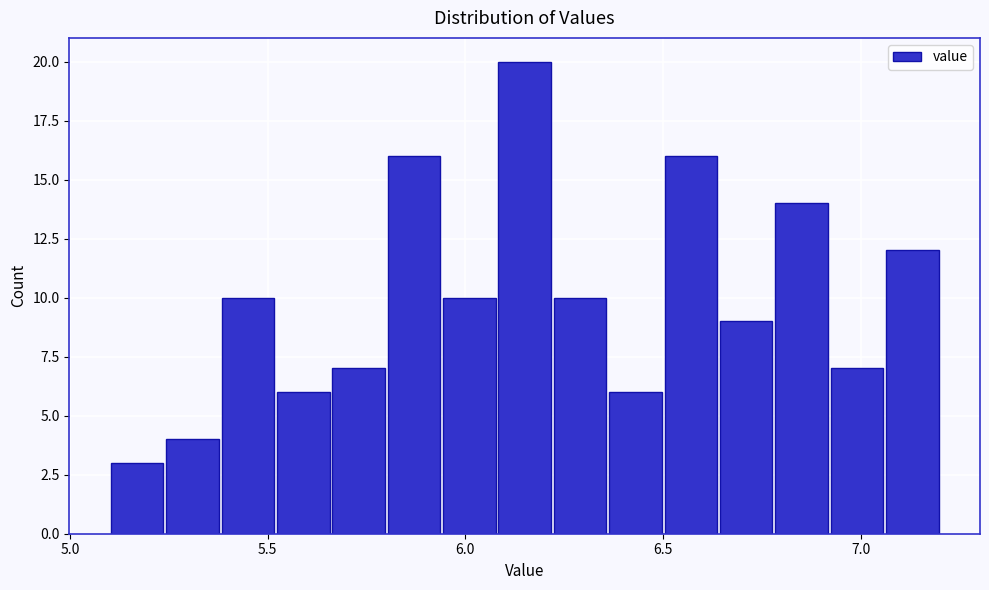

Read against the x-axis, roughly where is the centre of the tallest bar?

6.15